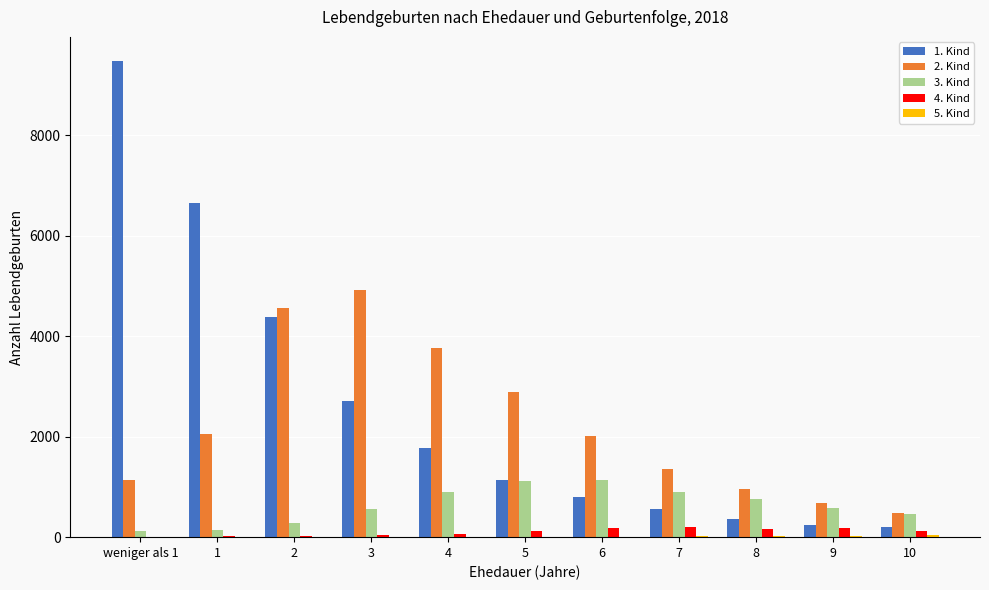

The value of 2. Kind at 1 is 2059. True or false?

True